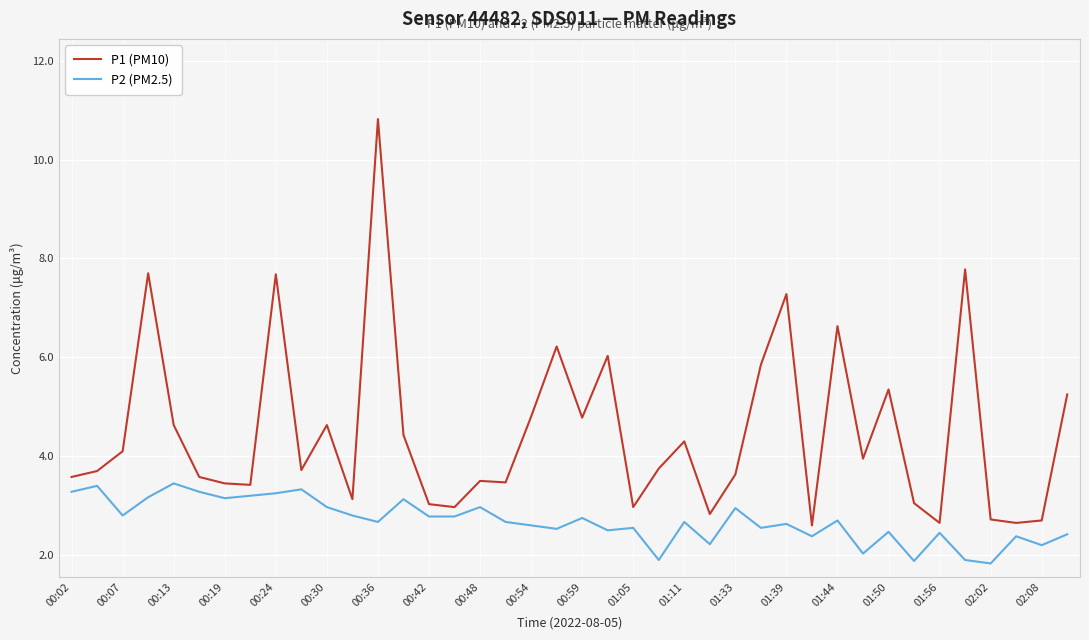

What is the minimum value shown in the chart?

1.8